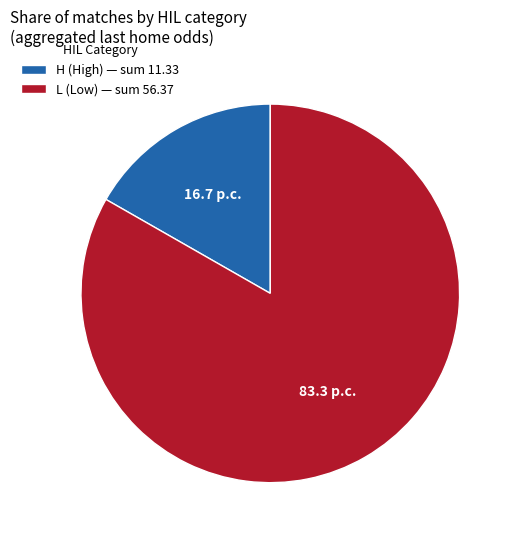

Between L (Low) — sum 56.37 and H (High) — sum 11.33, which is larger?

L (Low) — sum 56.37